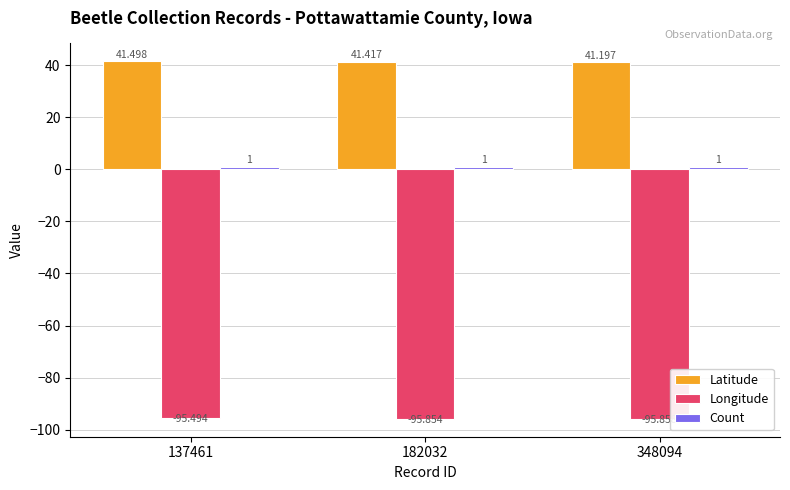

Which series has the largest total across all categories?

Latitude